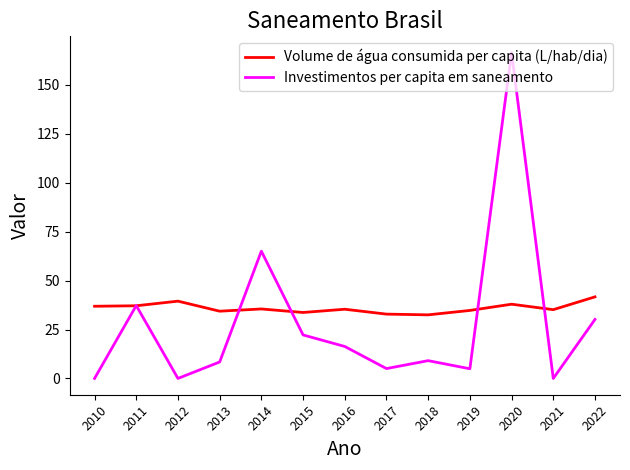

Does the chart display data point markers on the line(s)?

No